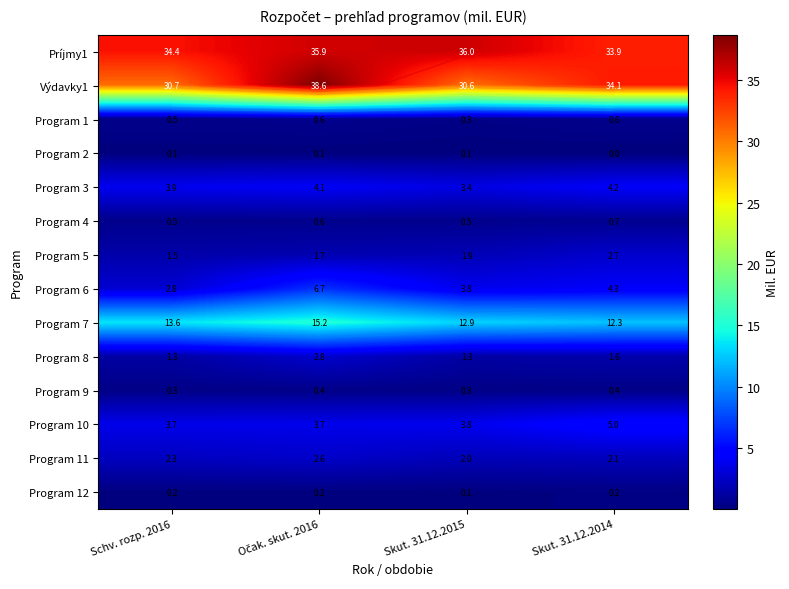

Which category has the highest value in the Príjmy1 series?

Skut. 31.12.2015